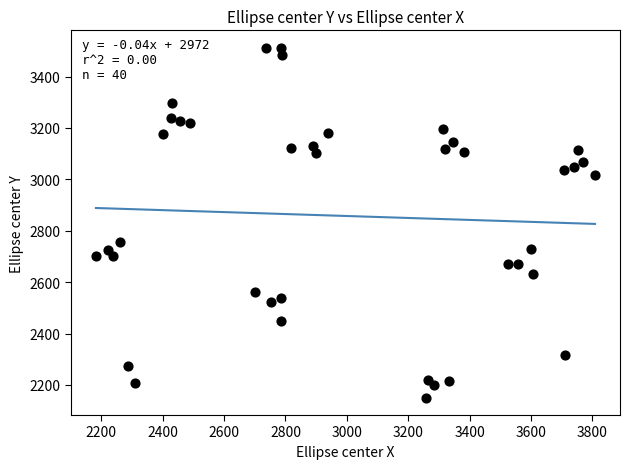

What Y value in the scatter plot is closest to 2831?

2755.4